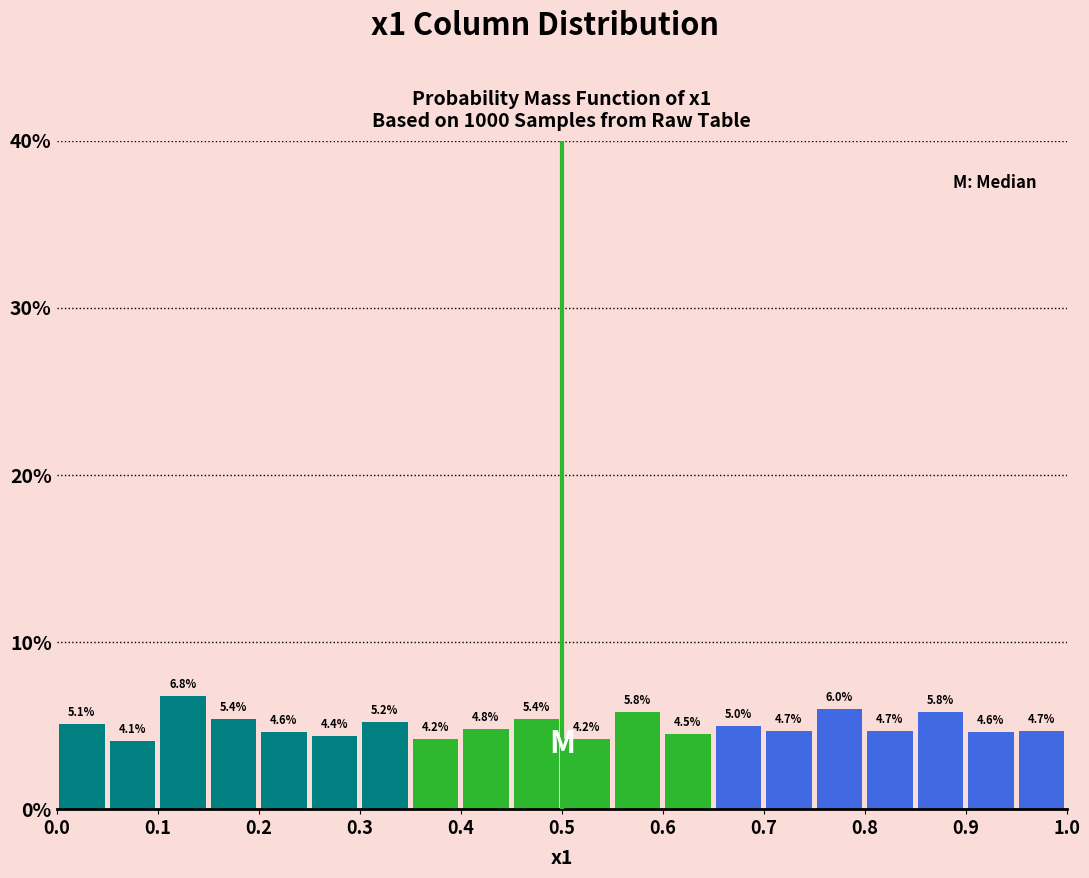

Reading left to right, list every bar in this chart as the range it spans on the x-axis followed by its height.

0.00 to 0.05: 5.1
0.05 to 0.10: 4.1
0.10 to 0.15: 6.8
0.15 to 0.20: 5.4
0.20 to 0.25: 4.6
0.25 to 0.30: 4.4
0.30 to 0.35: 5.2
0.35 to 0.40: 4.2
0.40 to 0.45: 4.8
0.45 to 0.50: 5.4
0.50 to 0.55: 4.2
0.55 to 0.60: 5.8
0.60 to 0.65: 4.5
0.65 to 0.70: 5.0
0.70 to 0.75: 4.7
0.75 to 0.80: 6.0
0.80 to 0.85: 4.7
0.85 to 0.90: 5.8
0.90 to 0.95: 4.6
0.95 to 1.00: 4.7